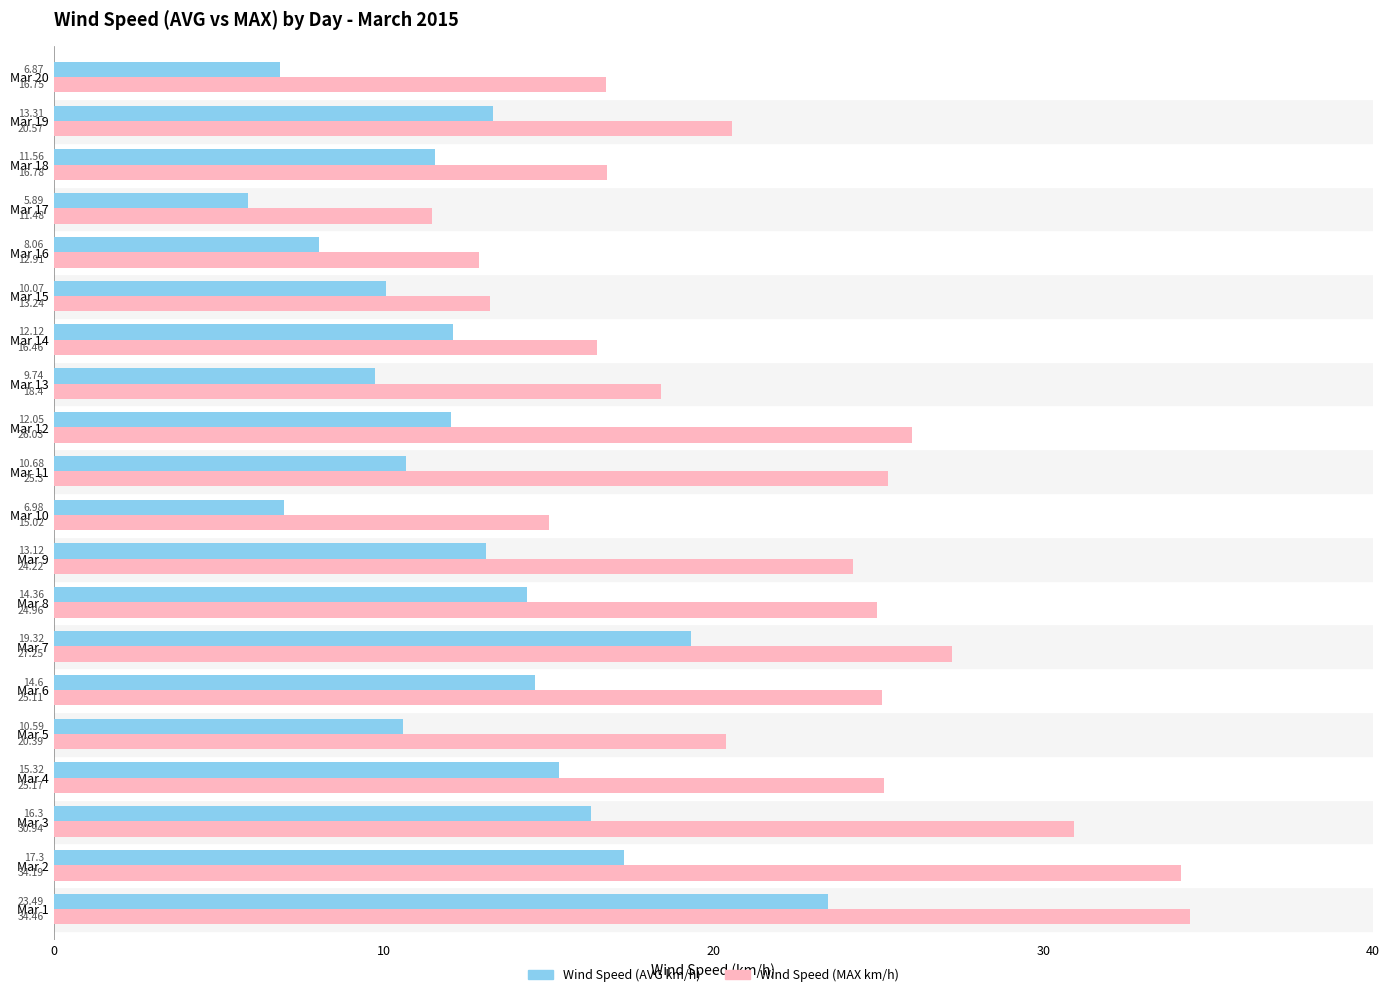

Rank the categories by Wind Speed (AVG km/h) value from lowest to highest.

Mar 17, Mar 20, Mar 10, Mar 16, Mar 13, Mar 15, Mar 5, Mar 11, Mar 18, Mar 12, Mar 14, Mar 9, Mar 19, Mar 8, Mar 6, Mar 4, Mar 3, Mar 2, Mar 7, Mar 1